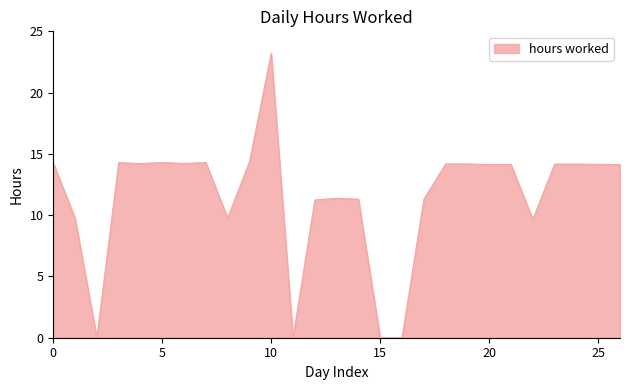

What is the greatest value displayed?

23.2